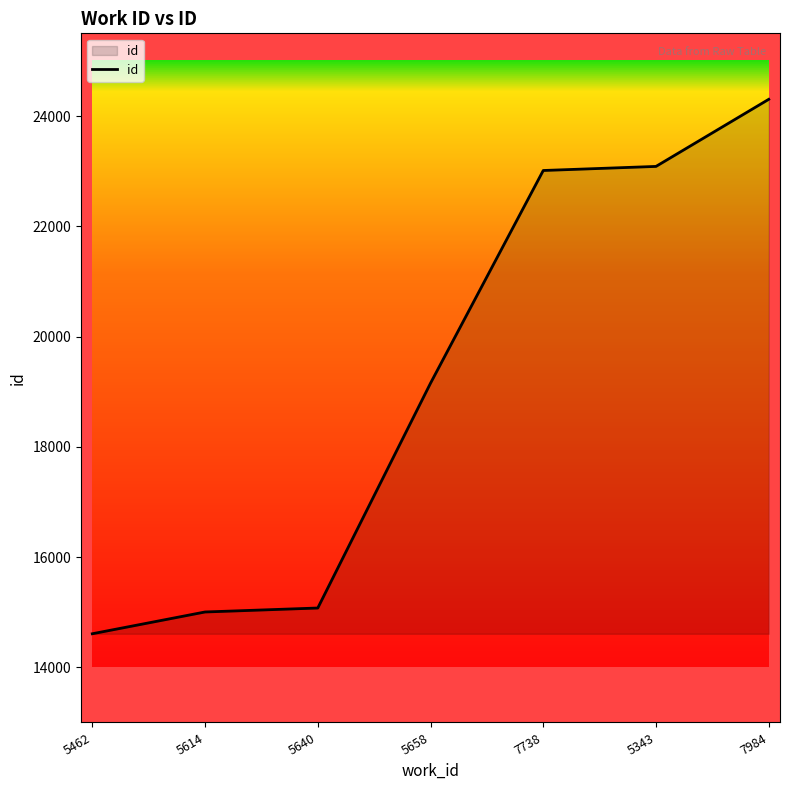

Does the chart have visible grid lines?

No